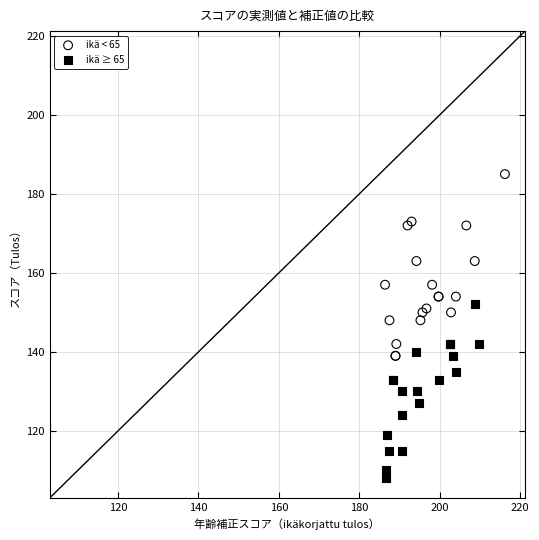

What are all the series names shown in the legend?

ikä < 65, ikä ≥ 65